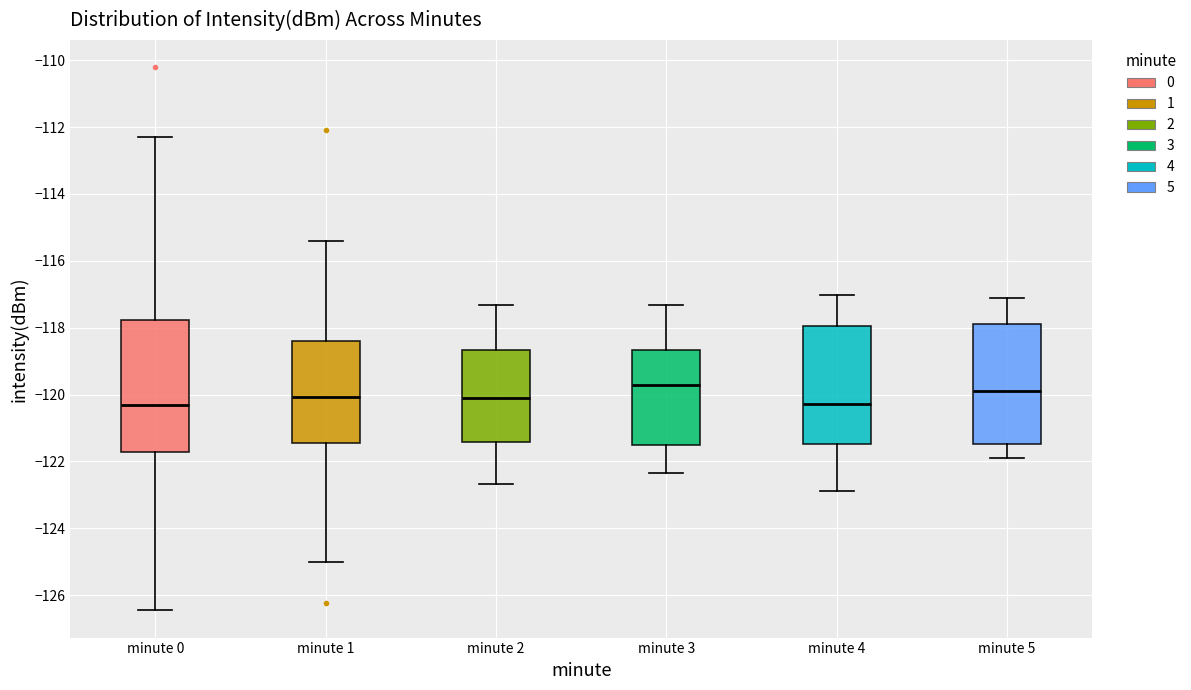

Reading left to right, read every box against the y-axis: the position of its median line, the range the box covers, and the ends of its whiskers. The values are not printed on the chart, so give them approximately, as read against the axis.

minute 0: median -120.4, box -121.8 to -117.8, whiskers -126.4 to -112.2
minute 1: median -120.0, box -121.4 to -118.4, whiskers -125.0 to -115.4
minute 2: median -120.2, box -121.4 to -118.6, whiskers -122.6 to -117.4
minute 3: median -119.8, box -121.4 to -118.6, whiskers -122.4 to -117.4
minute 4: median -120.2, box -121.4 to -118.0, whiskers -122.8 to -117.0
minute 5: median -119.8, box -121.4 to -117.8, whiskers -121.8 to -117.2